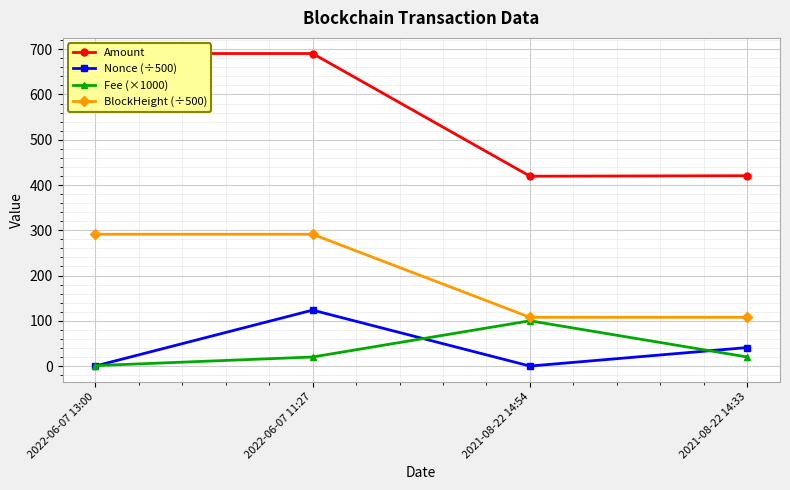

What is the label of the 4th point from the left?

2021-08-22 14:33